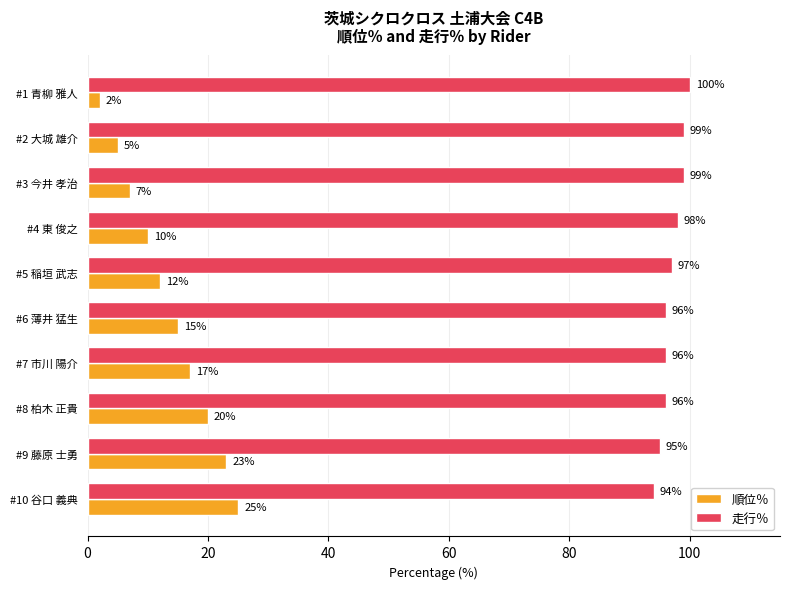

List the series in order of their peak value, lowest first.

順位％, 走行％